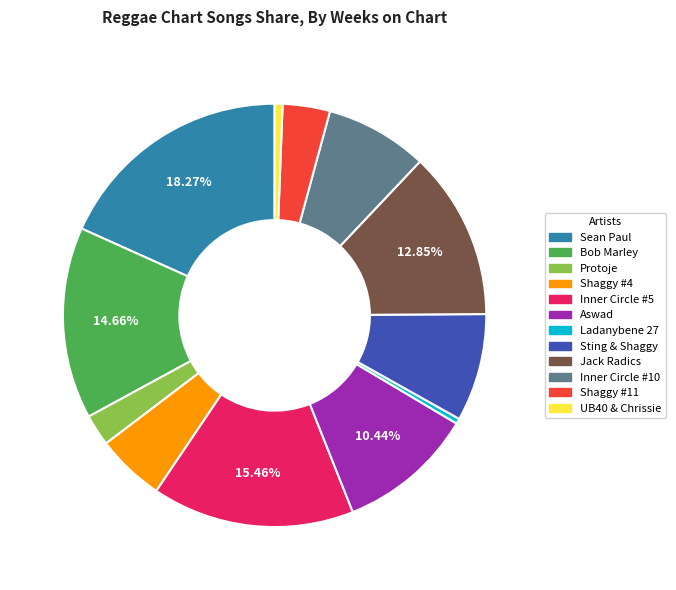

Is there any slice that represents more than half of the pie?

No